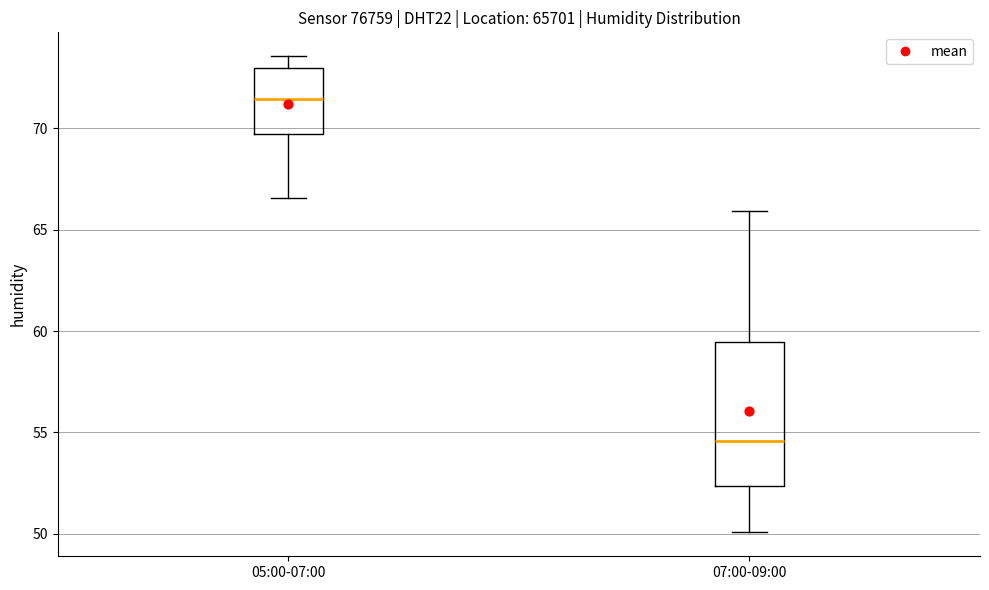

Which box is the tallest, from its lower edge to its upper edge?

07:00-09:00